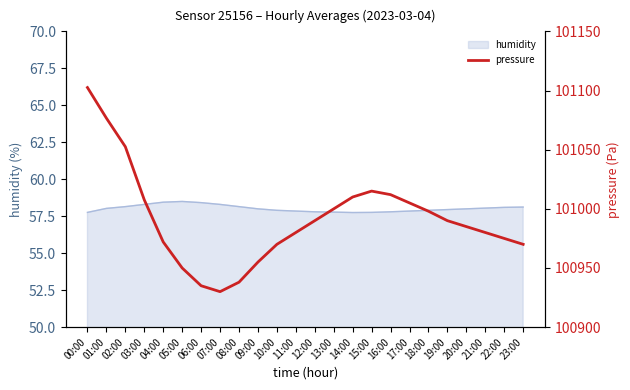

The value at 00:00 is 101102.5. True or false?

True